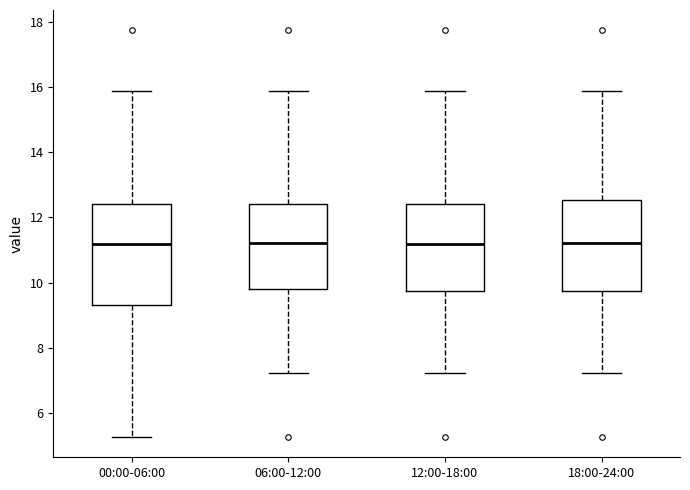

Comparing the boxes themselves (not the whiskers), which one is the tallest?

00:00-06:00